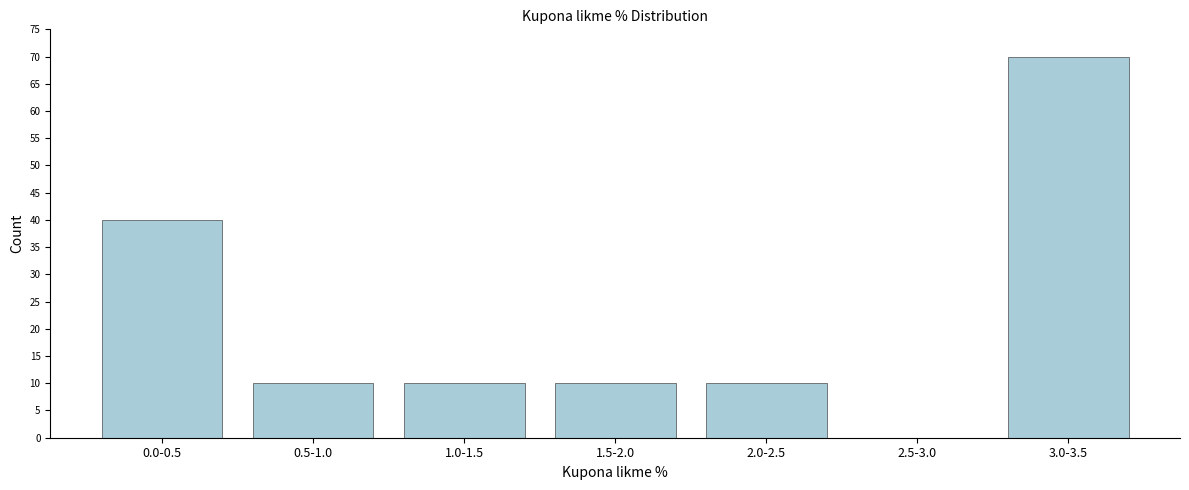

Reading left to right, extract all data points from this chart.

0.0-0.5=40	0.5-1.0=10	1.0-1.5=10	1.5-2.0=10	2.0-2.5=10	2.5-3.0=0	3.0-3.5=70